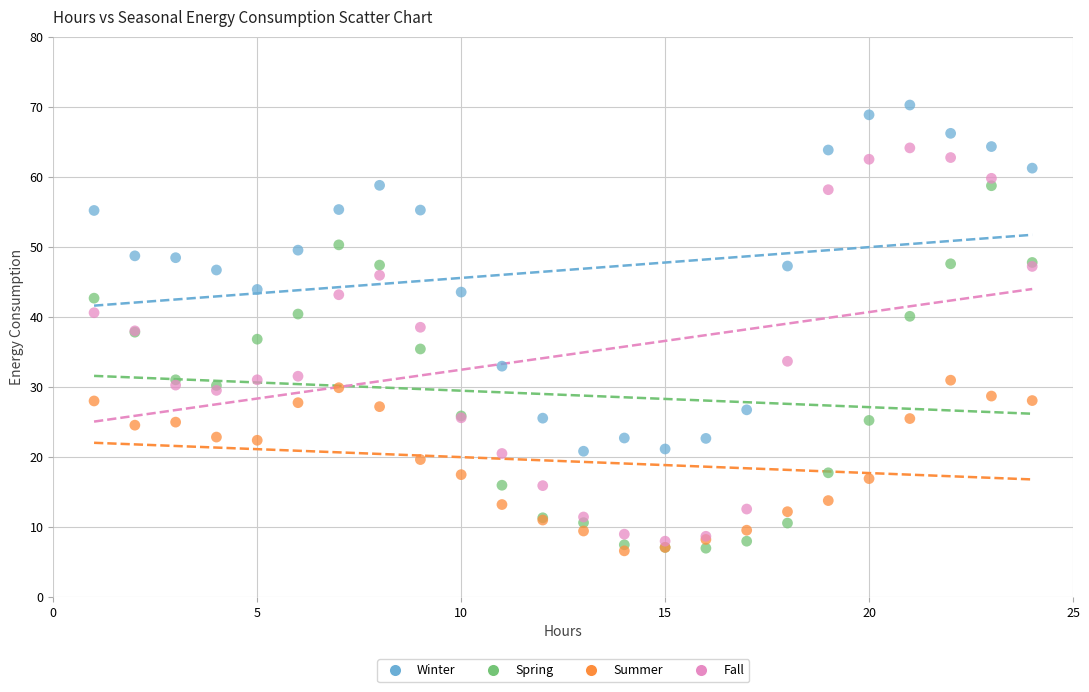

Which series has the widest spread of Y values?

Fall